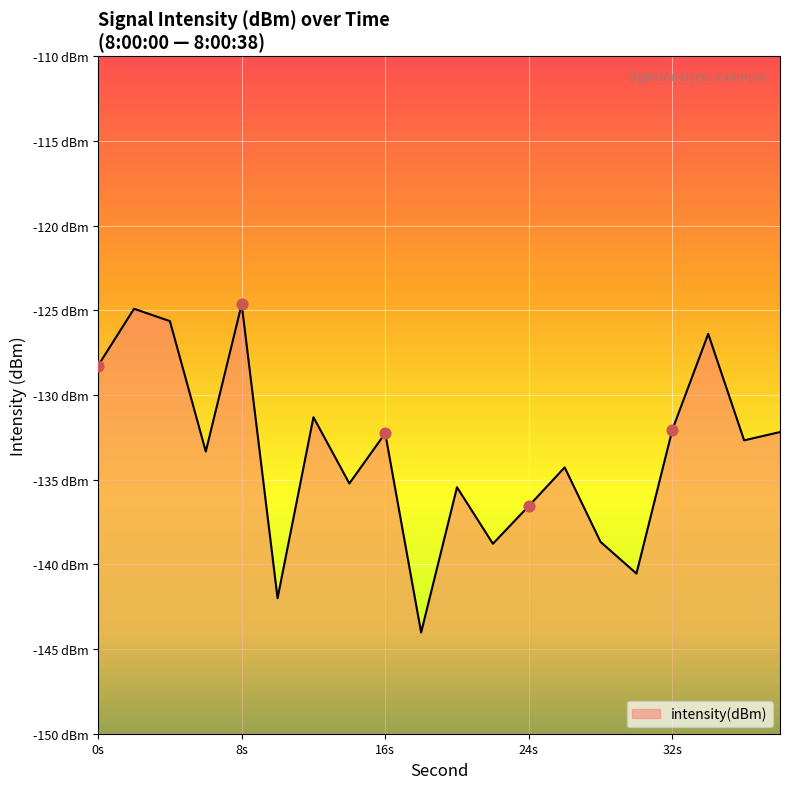

Between 2 and 34, which is larger?

2